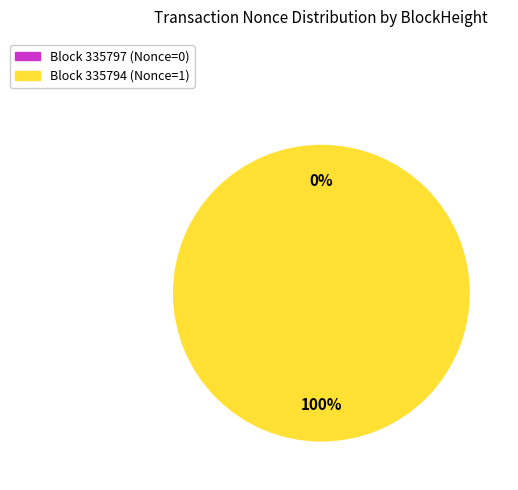

The 335794 slice represents 100% of the pie. True or false?

True